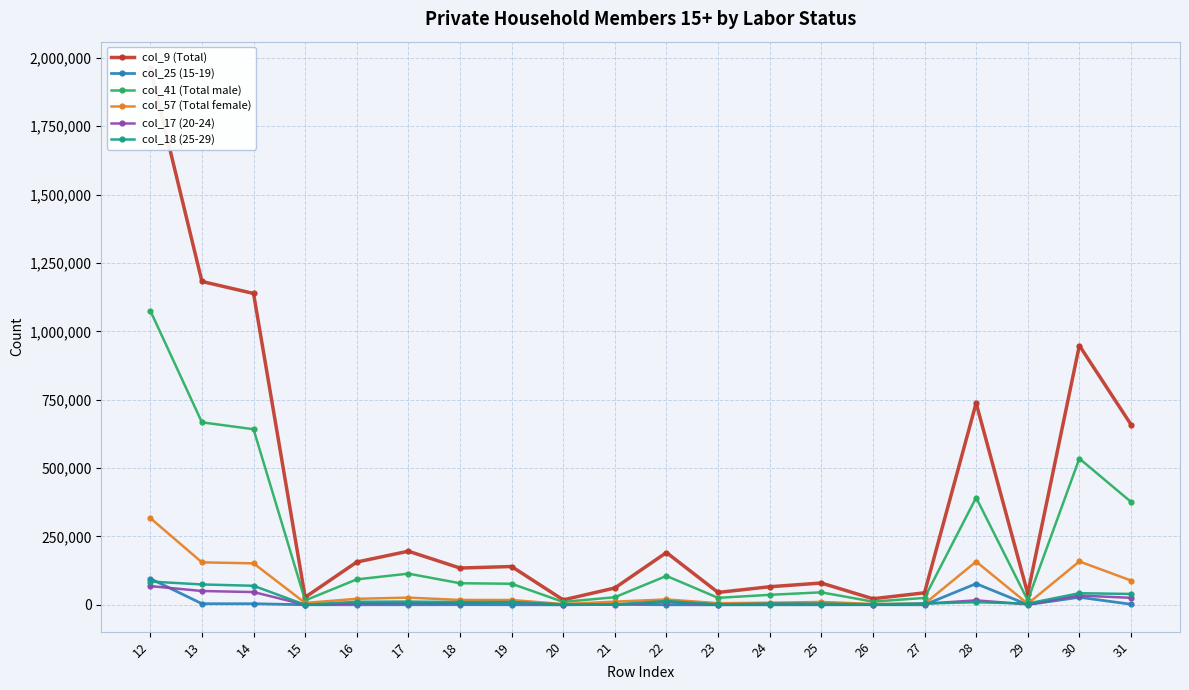

Between 16 and 18, which series saw the biggest shift?

col_9 (Total)